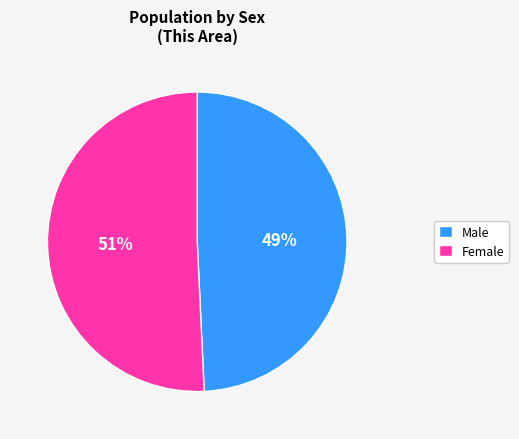

To the nearest percent, what is the average slice percentage?

50%